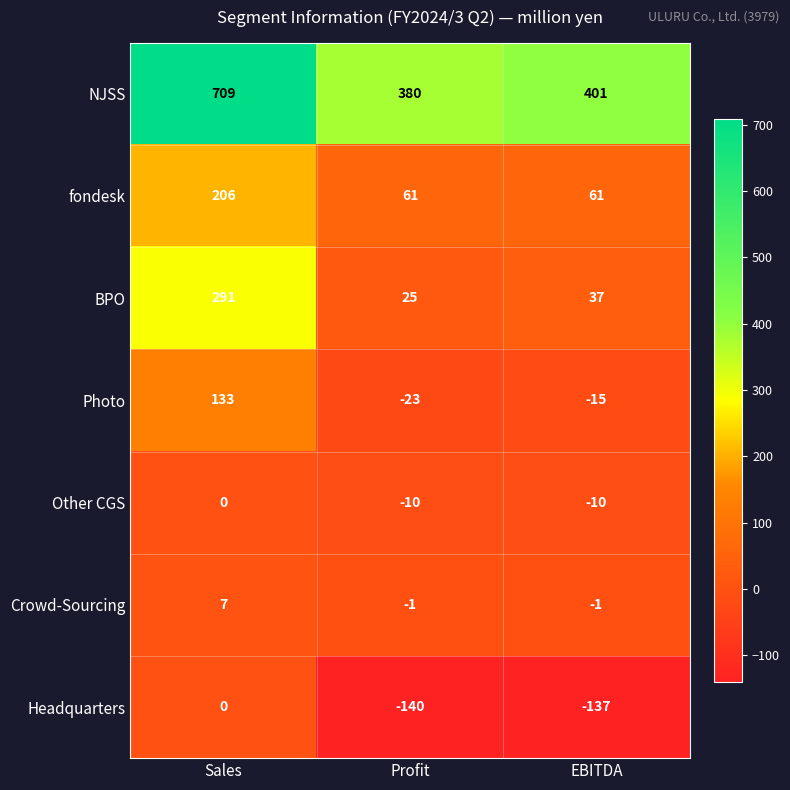

What is the approximate value of fondesk at EBITDA, to the nearest 10?

60